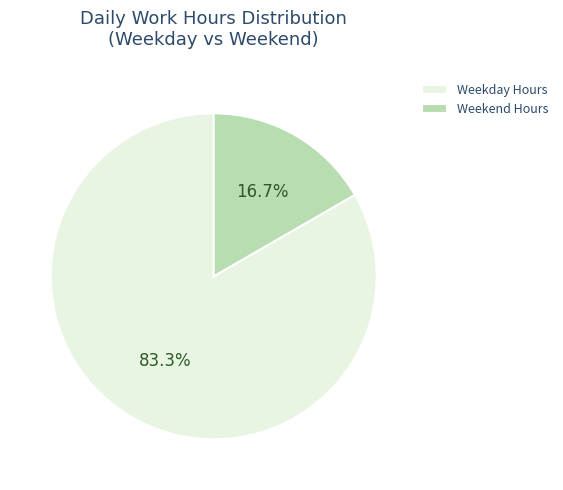

Between Weekend Hours and Weekday Hours, which is larger?

Weekday Hours